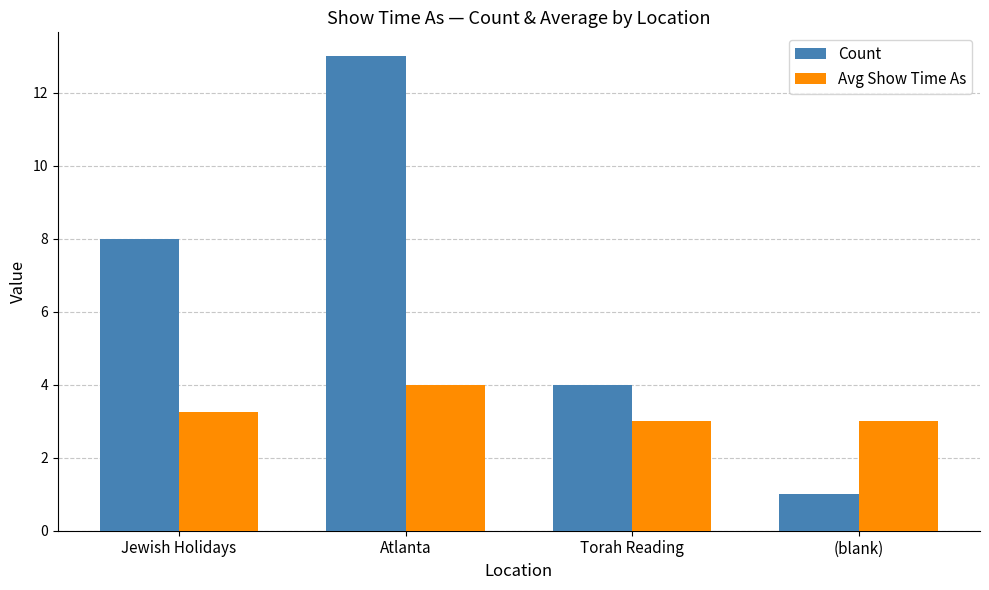

Which series has the largest range (max minus min)?

Count